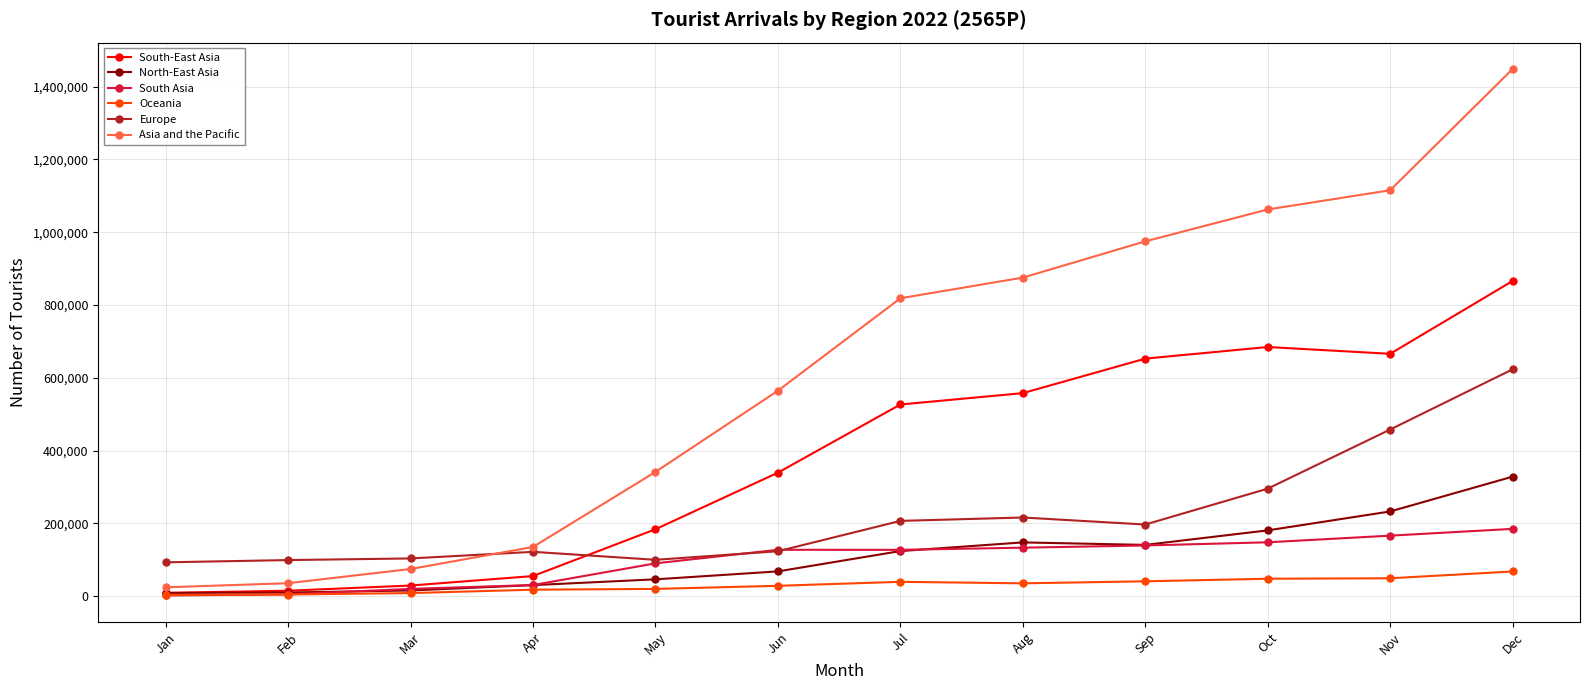

At which category does the chart reach its peak across all series?

Dec